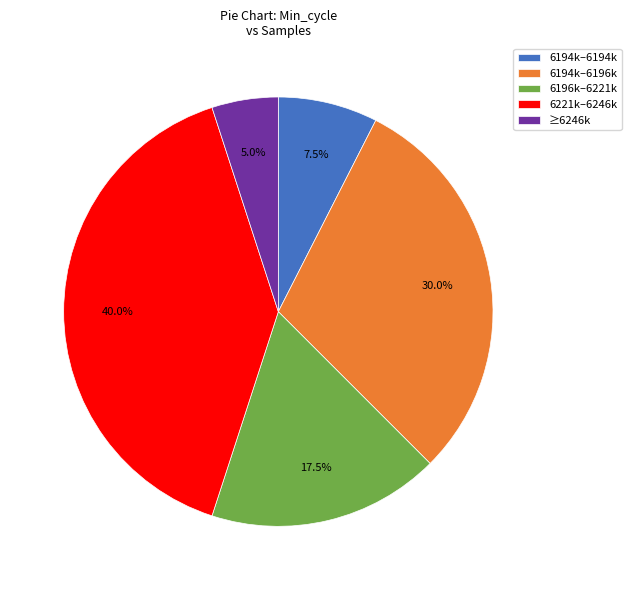

Rank the categories by value from lowest to highest.

≥6246k, 6194k–6194k, 6196k–6221k, 6194k–6196k, 6221k–6246k